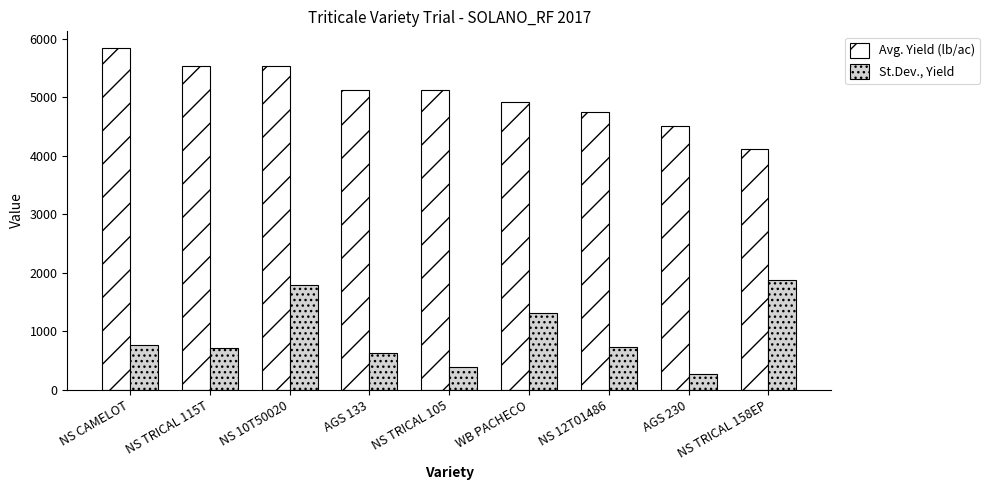

Rank the series by their maximum value, from highest to lowest.

Avg. Yield (lb/ac), St.Dev., Yield